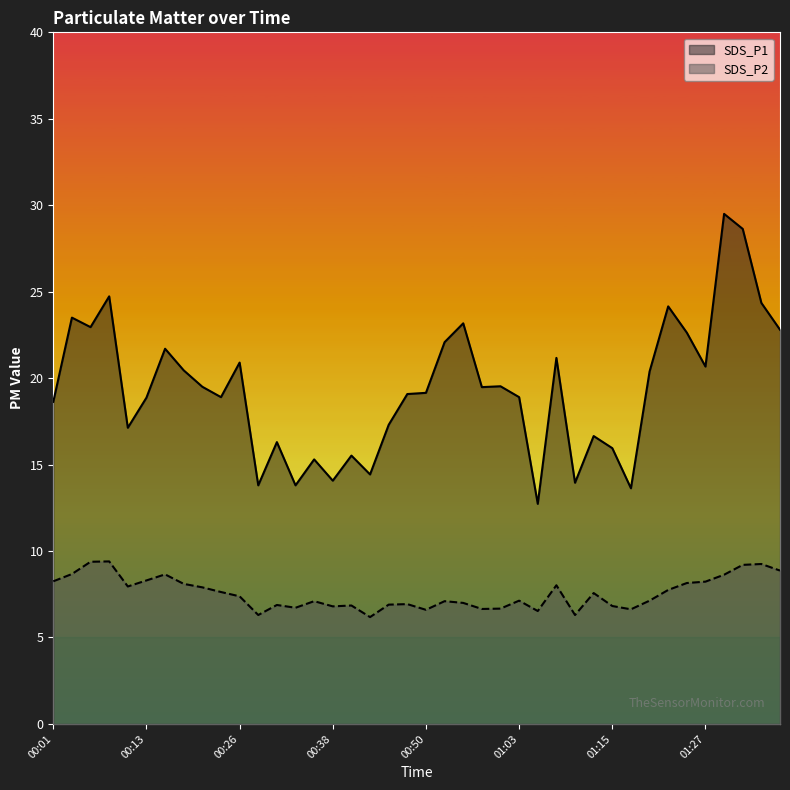

What is the difference between the SDS_P1 values at 01:15 and 00:11?

1.2